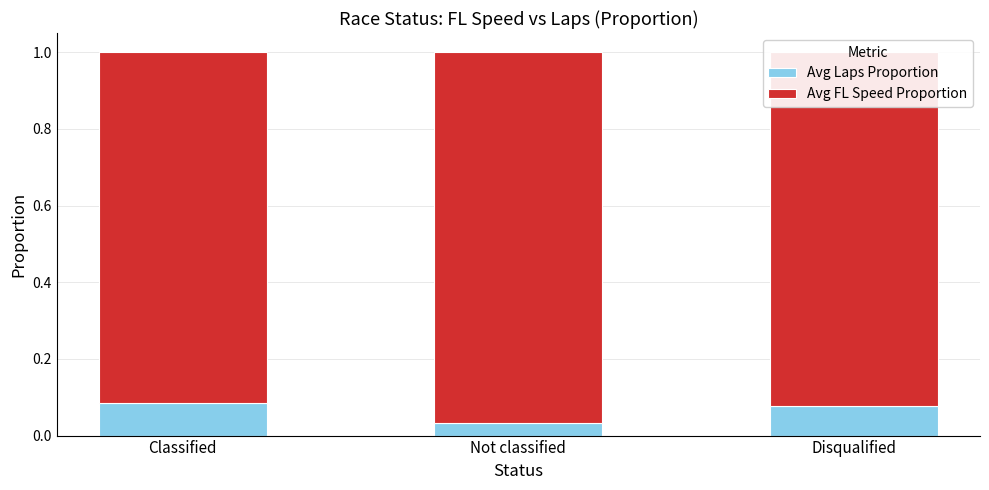

True or false: Avg Laps Proportion has a value of 0.0 at Disqualified.

False